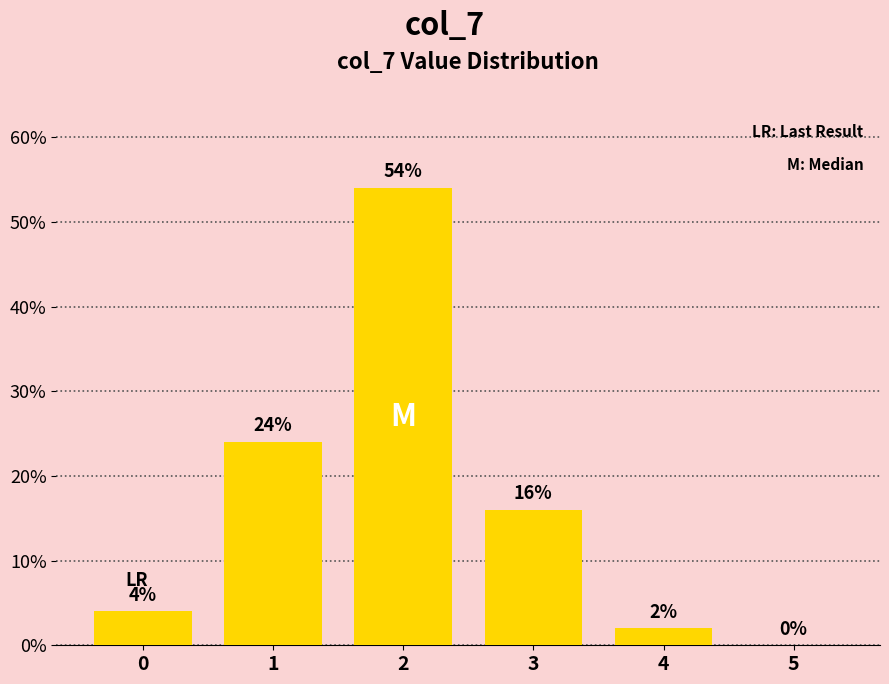

Count the number of categories in the chart.

6